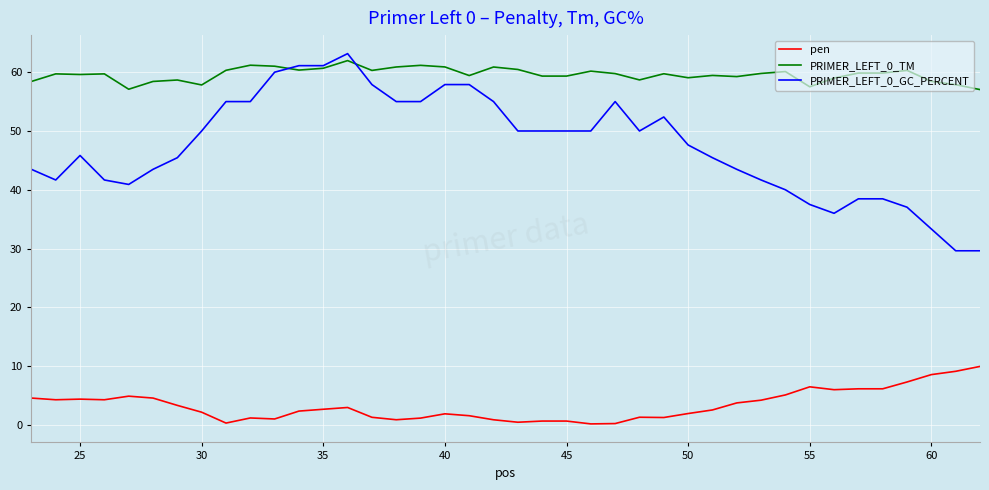

Does the chart display data point markers on the line(s)?

No